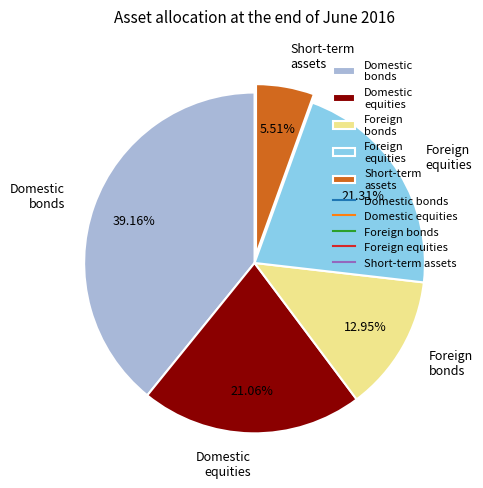

Do Foreign bonds and Foreign equities together represent more than half of the pie?

No